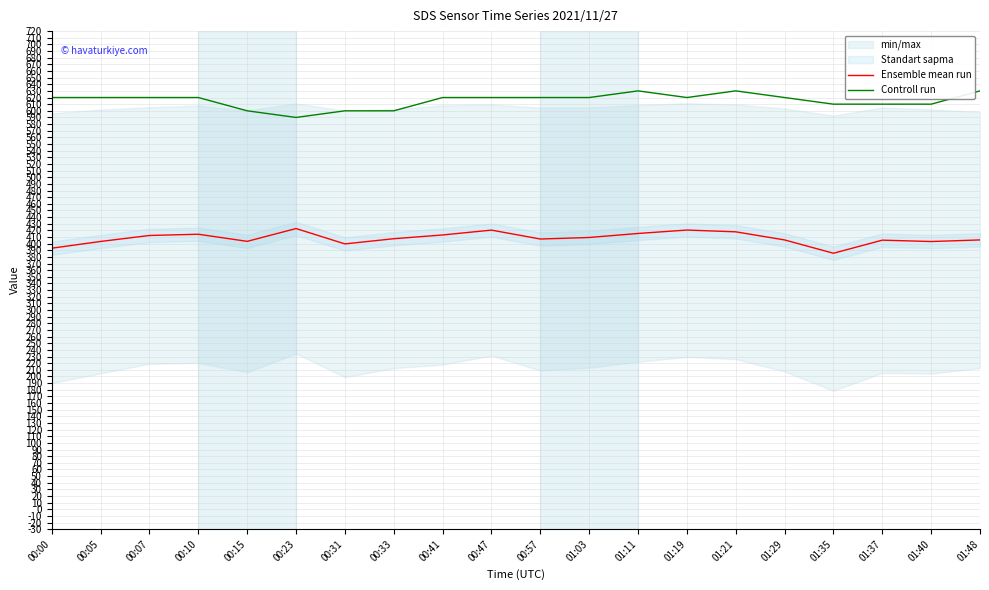

Which label corresponds to the largest value in the chart?

01:11